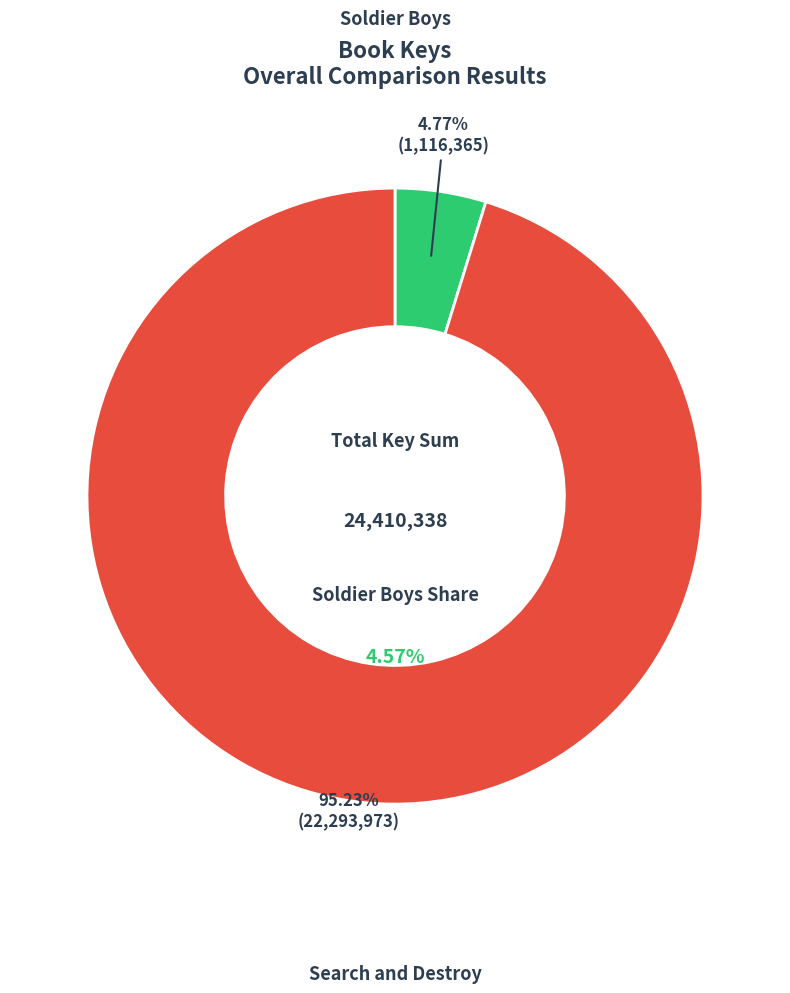

Which category has the smallest portion of the pie?

Soldier Boys